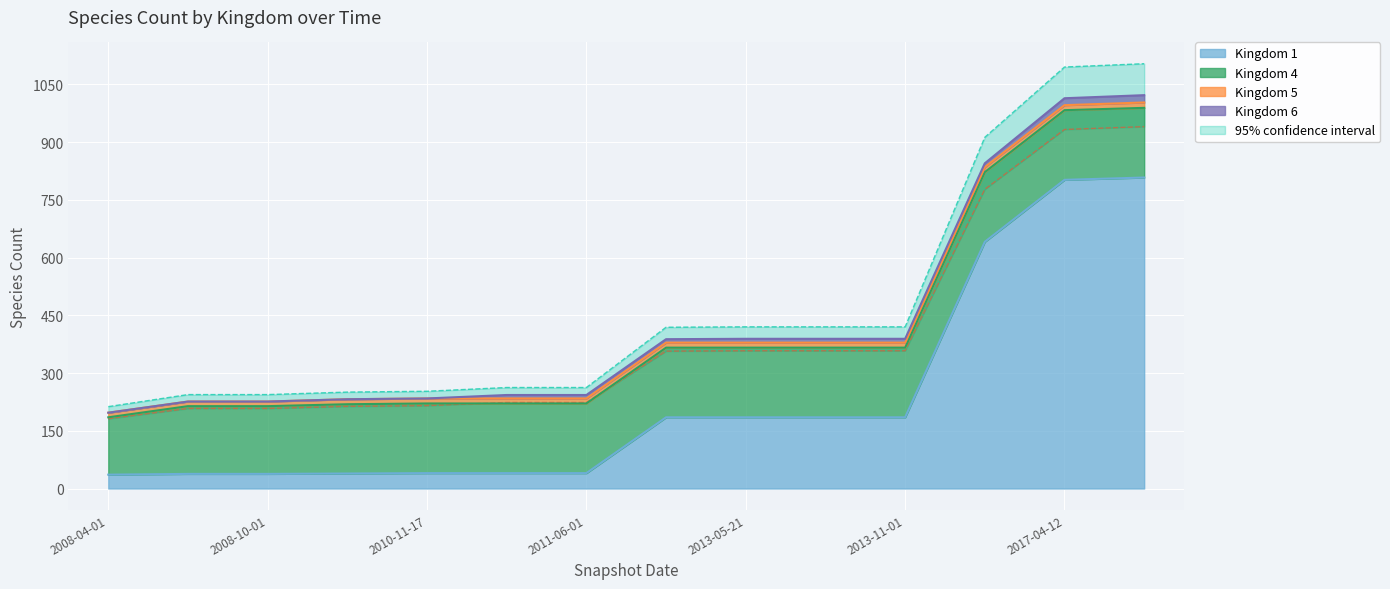

What is the total value across all series at 2012-10-31?

388